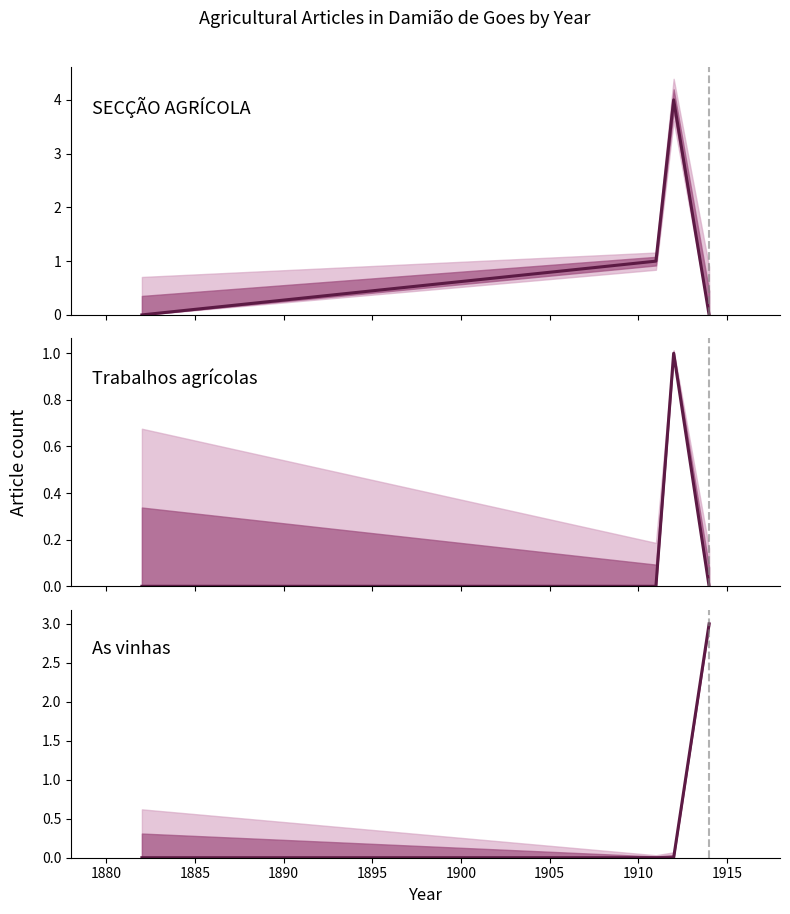

In Trabalhos agrícolas, how many points are higher than both neighbors (excluding endpoints)?

1